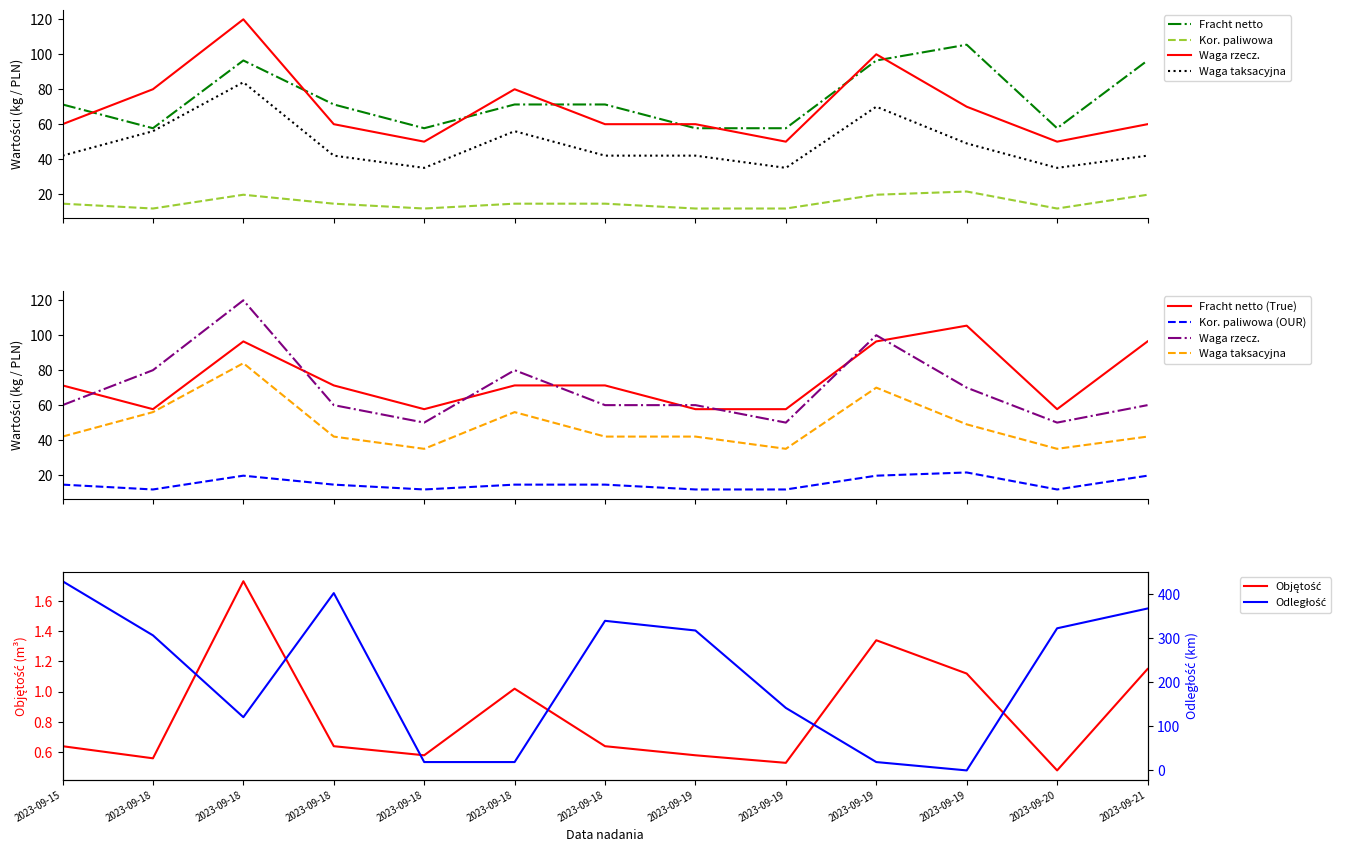

At how many categories does at least one series exceed 361?

3